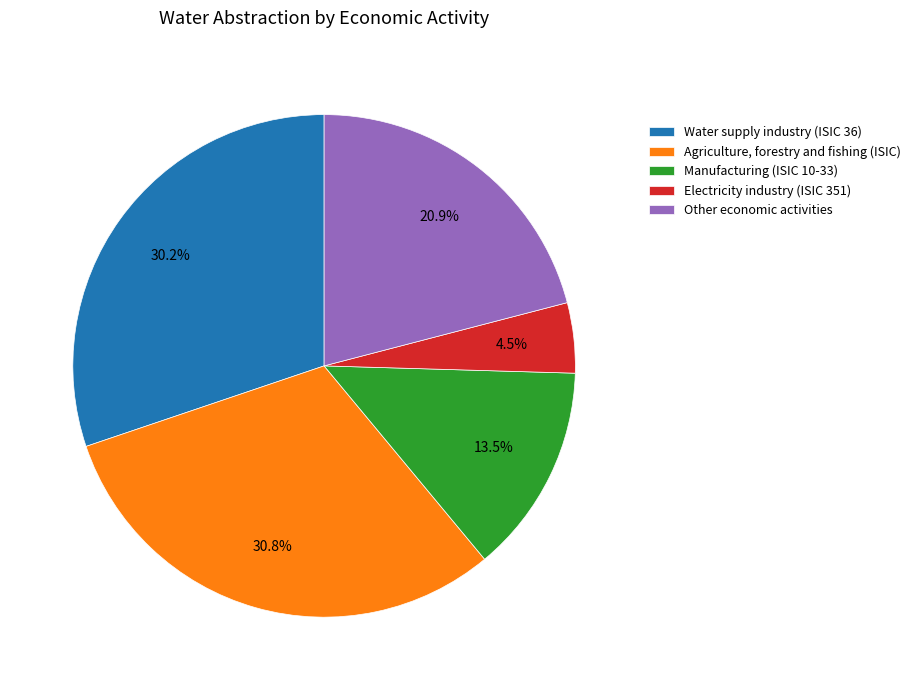

What percentage is NOT represented by Electricity industry (ISIC 351)?

95.5%